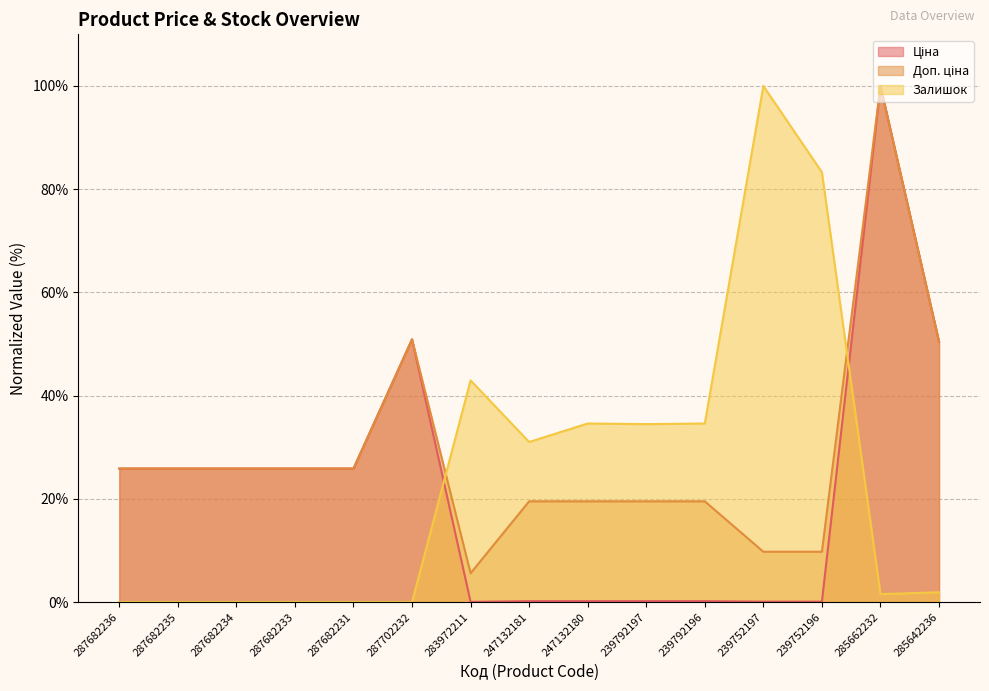

What is the difference between the second highest and minimum values in the Ціна series?

50.9